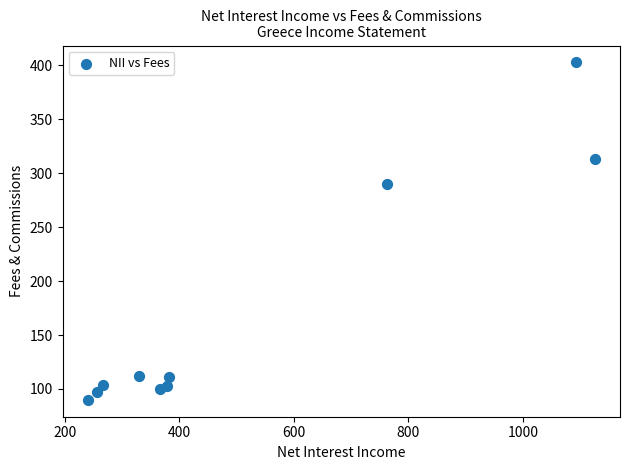

What Y value in the scatter plot is closest to 246?

290.2